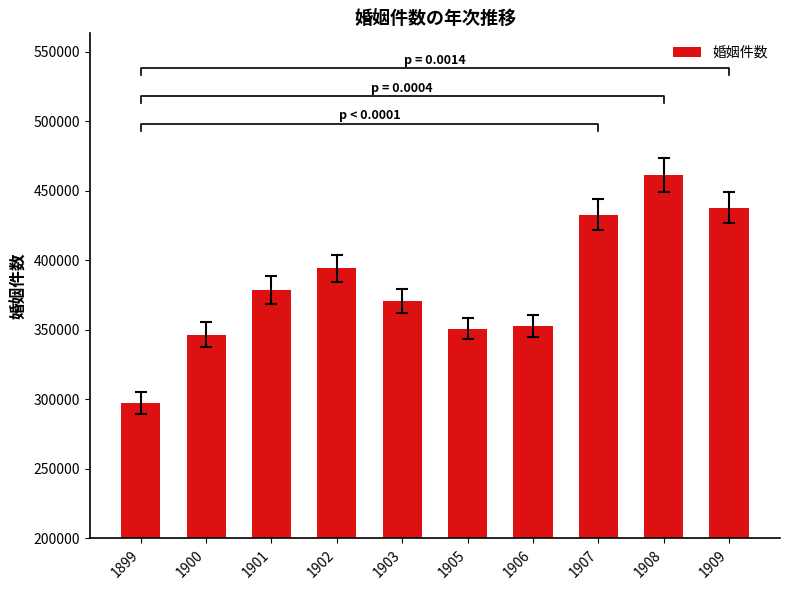

Rank the categories by value from lowest to highest.

1899, 1900, 1905, 1906, 1903, 1901, 1902, 1907, 1909, 1908